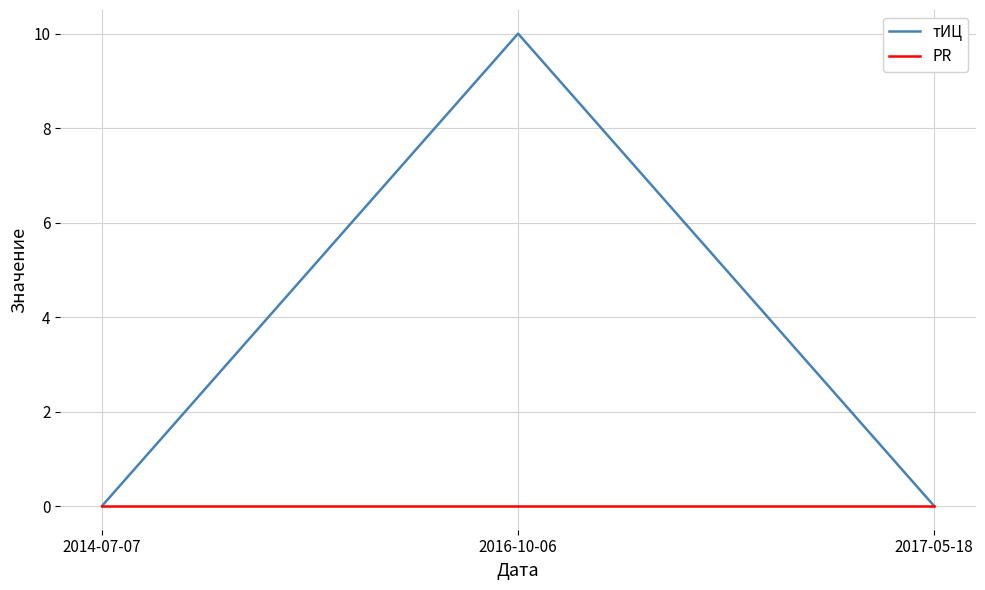

Which series has the widest spread of values?

тИЦ